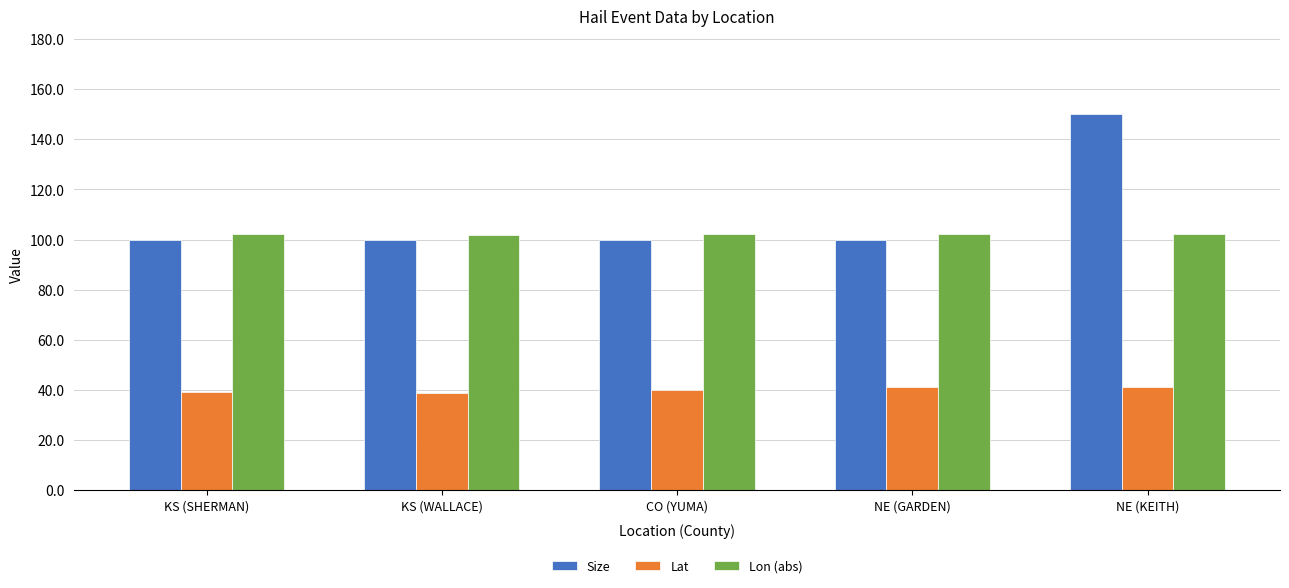

The value of Lon (abs) at NE (KEITH) is 64.5. True or false?

False